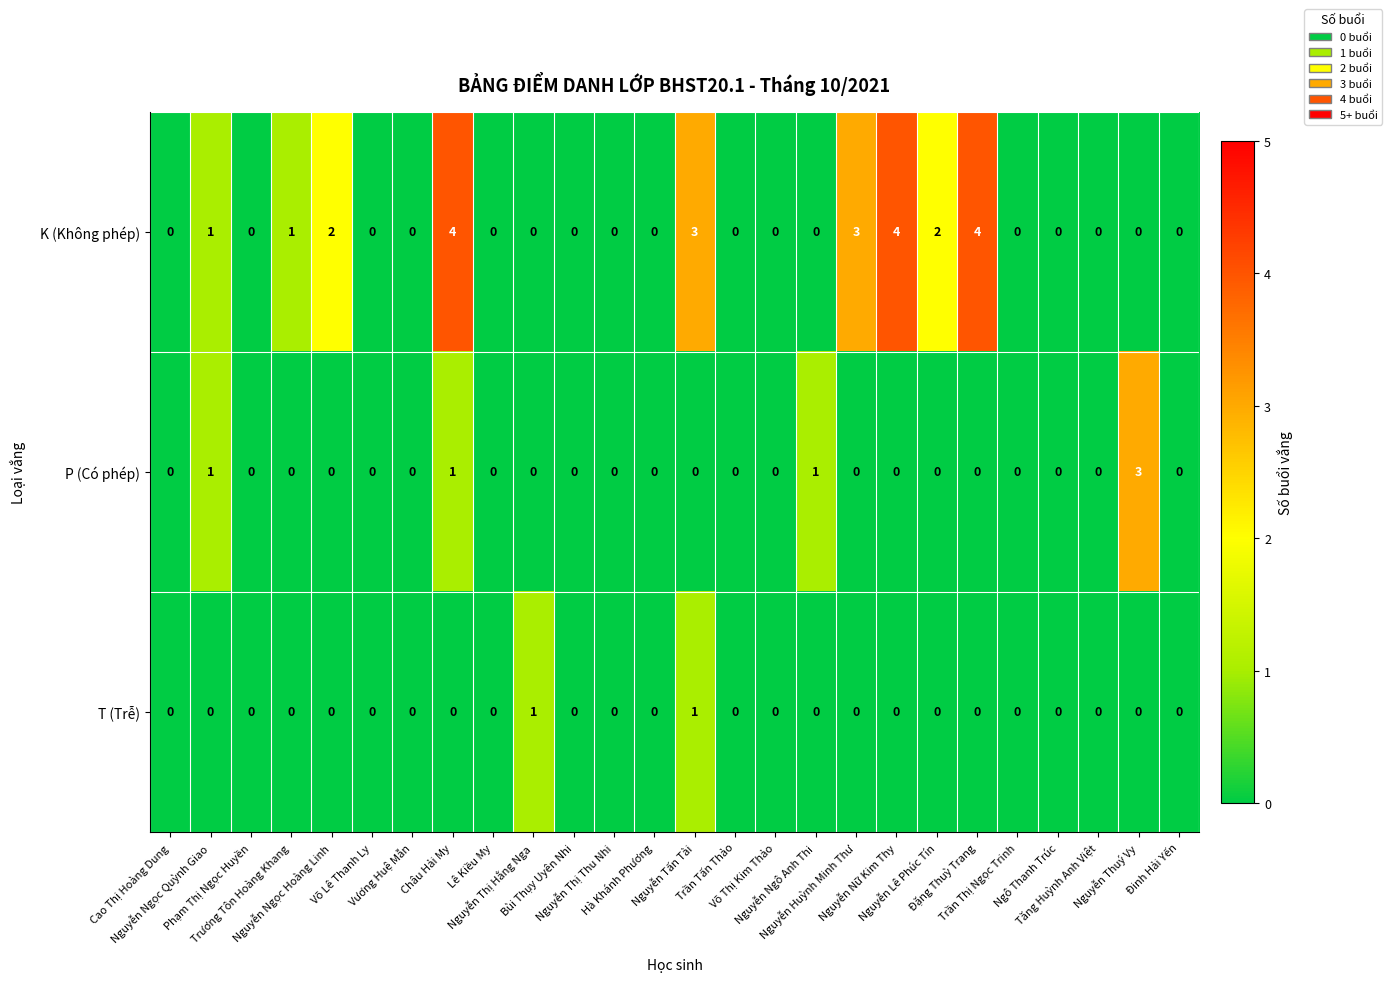

What is the sum of all P (Có phép) values?

6